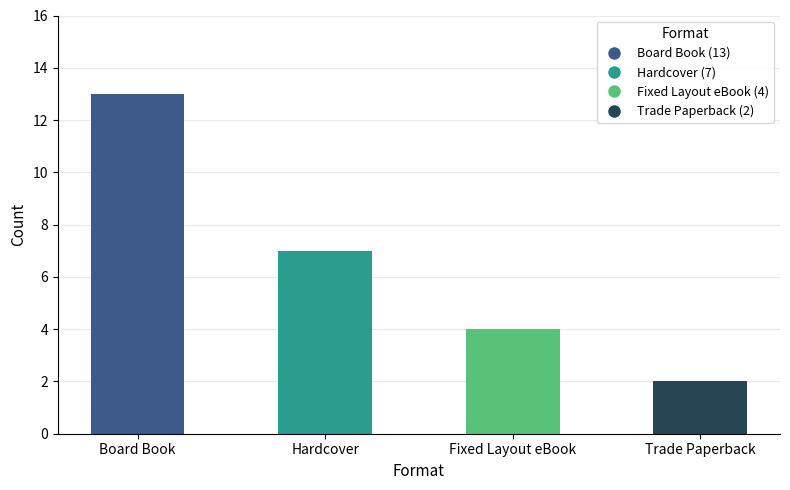

Reading left to right, list all the values displayed in this chart.

13	7	4	2